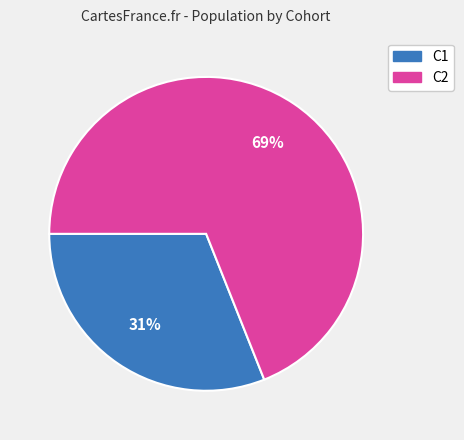

To the nearest percent, what is the difference between the largest and smallest slice percentages?

38%